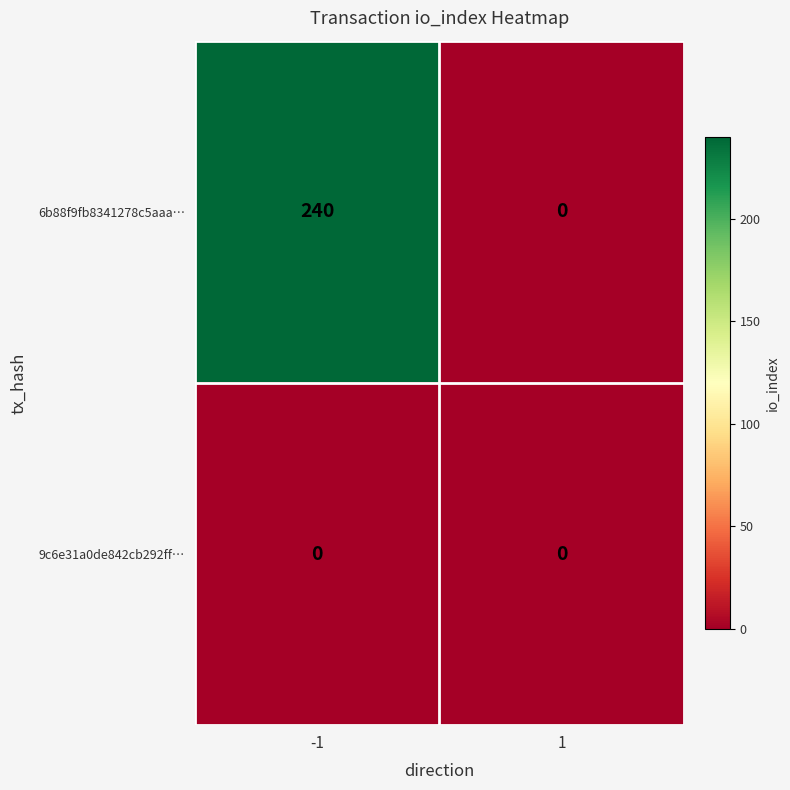

At which category is the sum across all series the highest?

-1